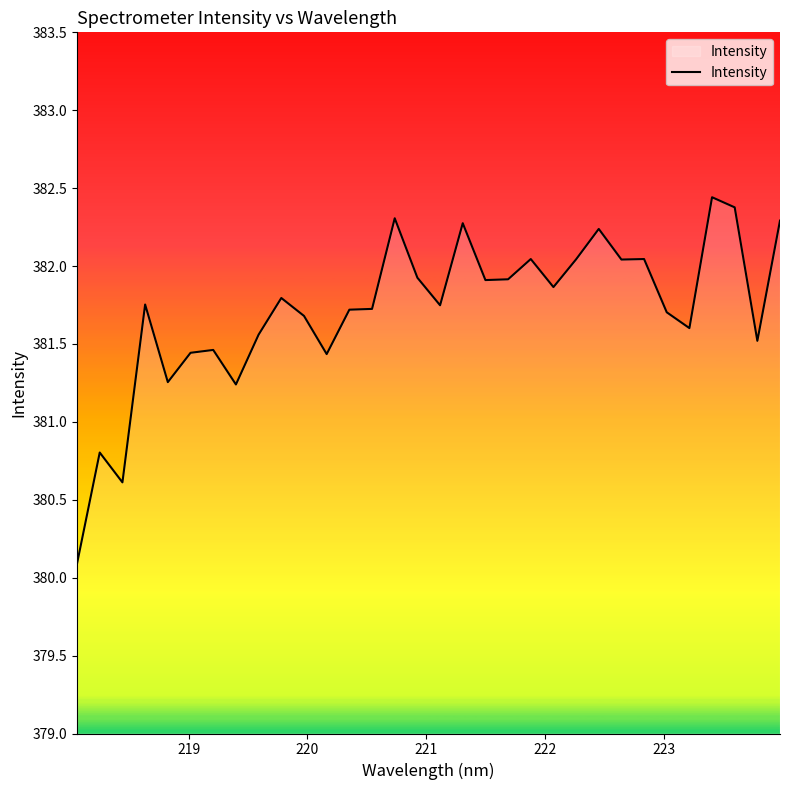

What is the difference between the maximum and minimum values?

2.4